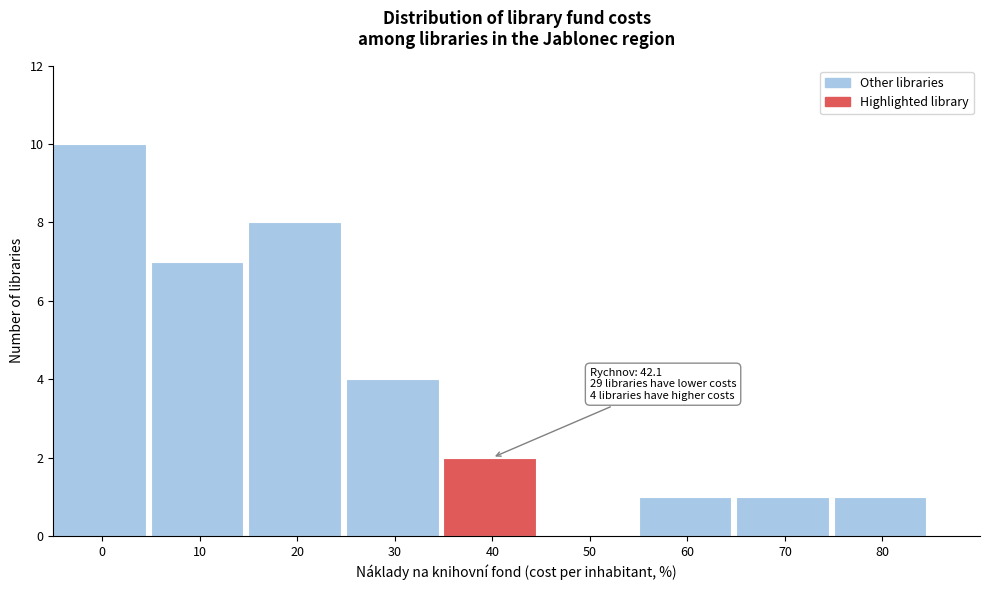

Reading left to right, transcribe all the data shown in this chart.

0=10	10=7	20=8	30=4	40=2	50=0	60=1	70=1	80=1